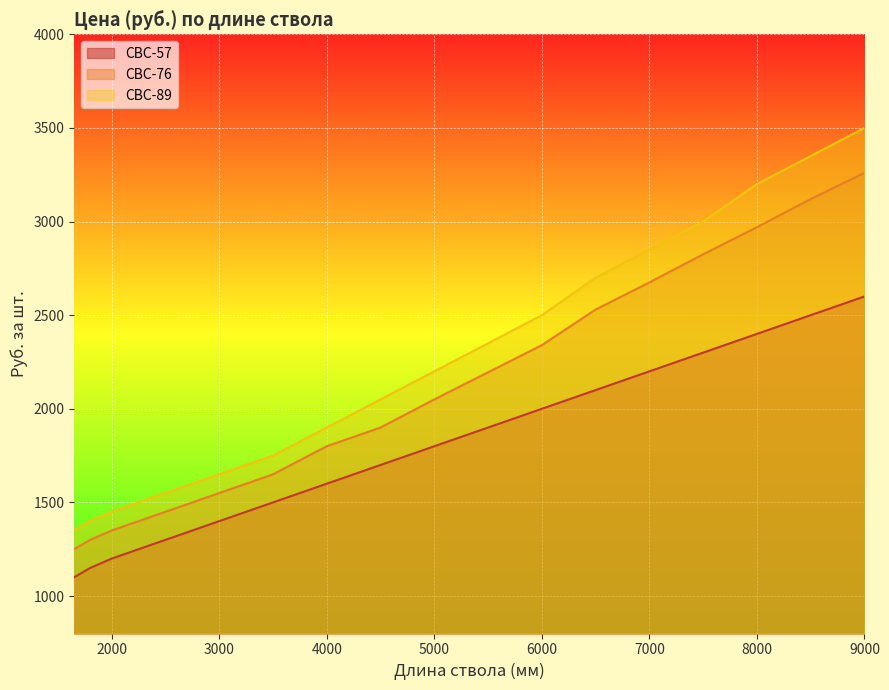

What is the sum of all СВС-89 values?

38750